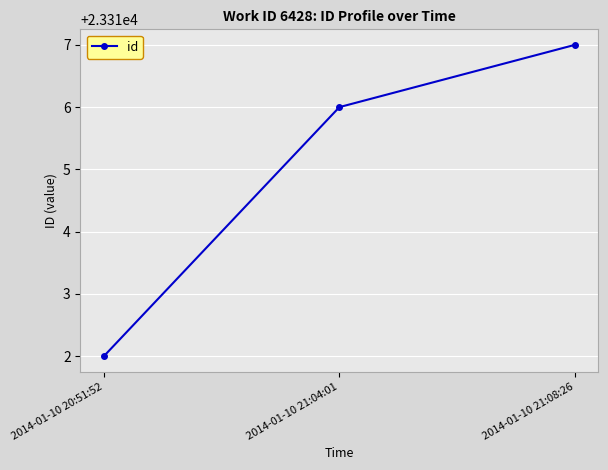

What is the maximum value shown in the chart?

23317